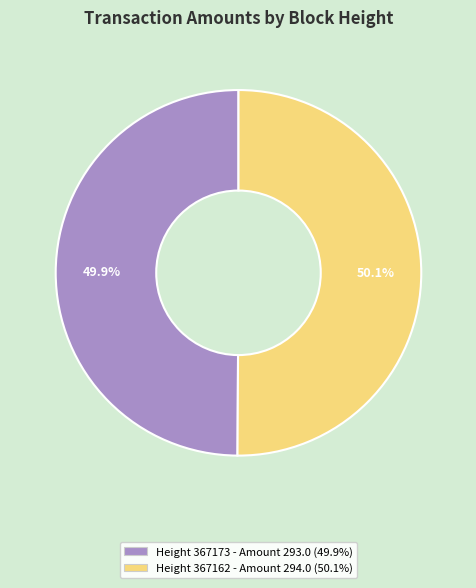

Approximately how many times larger is the value at Height 367173 - Amount 293.0 (49.9%) compared to Height 367162 - Amount 294.0 (50.1%)?

1.0